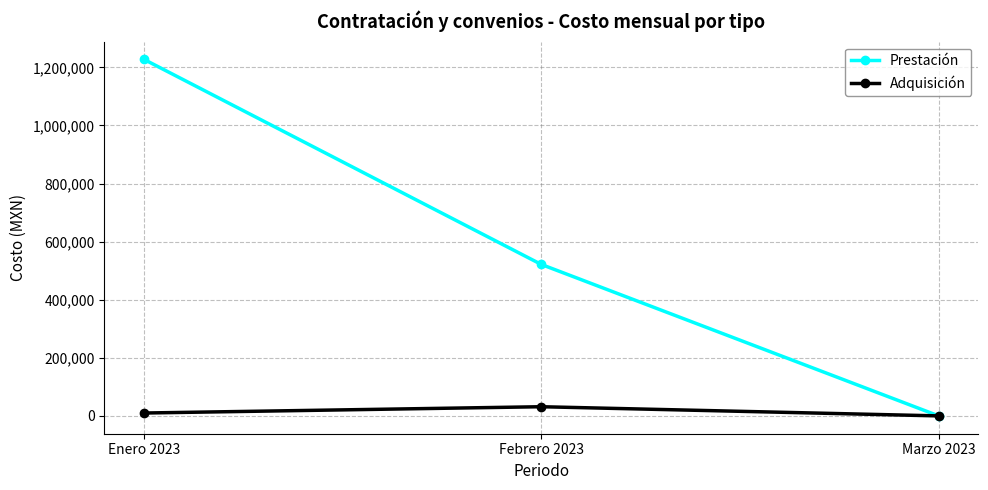

How many lines are shown in the chart?

2